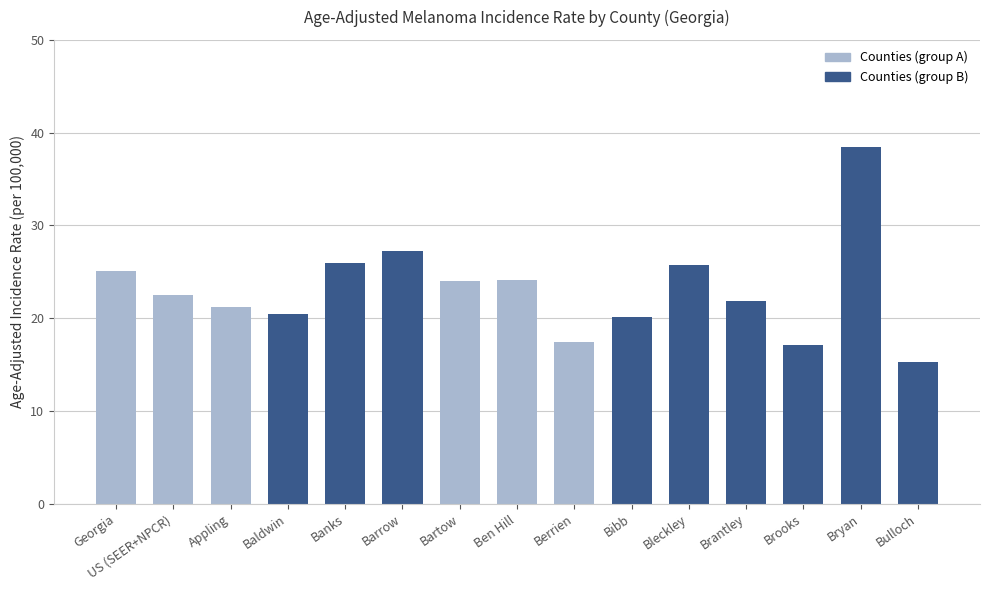

What is the approximate value at Bryan?

38.5